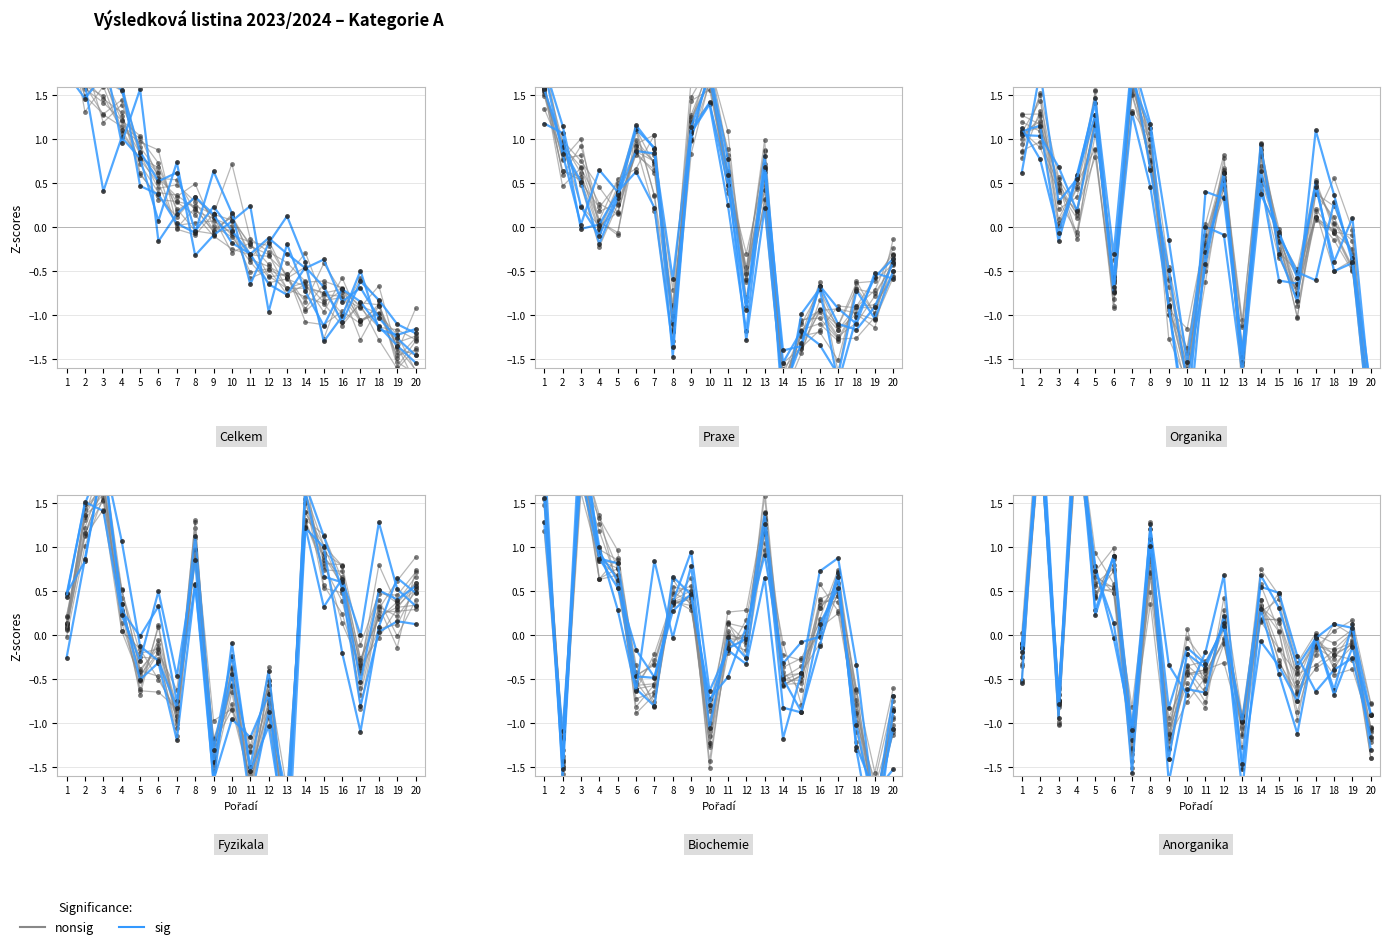

Which series has the largest range (max minus min)?

sig